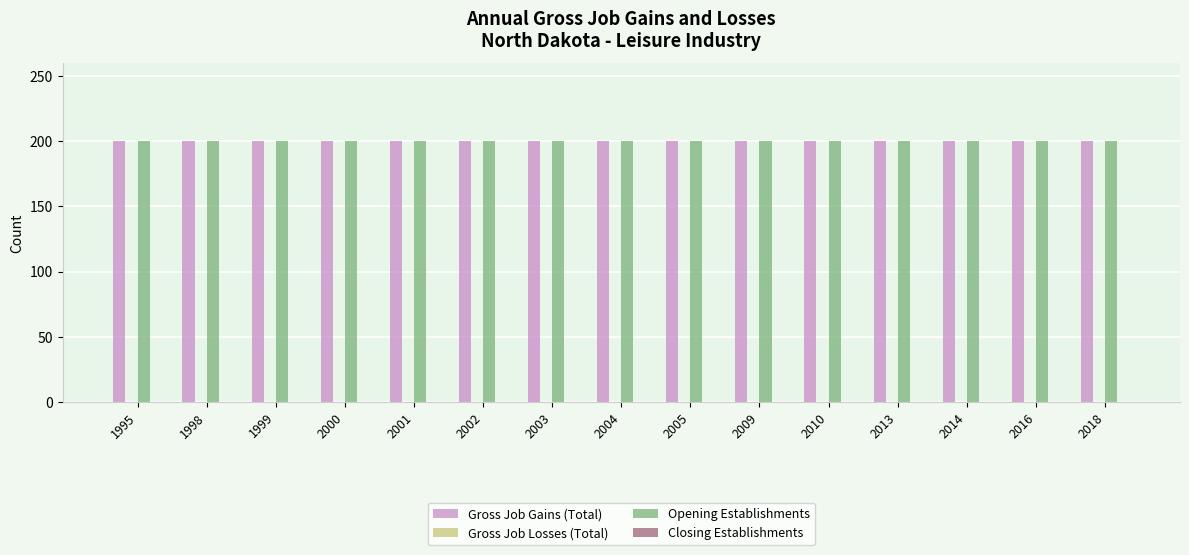

Which series changed the most between 2004 and 2009?

Gross Job Gains (Total)